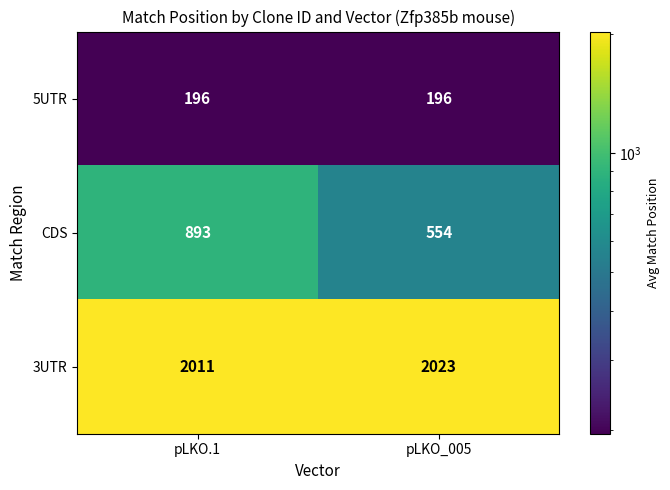

Rank the series at pLKO_005 from lowest to highest value.

5UTR, CDS, 3UTR